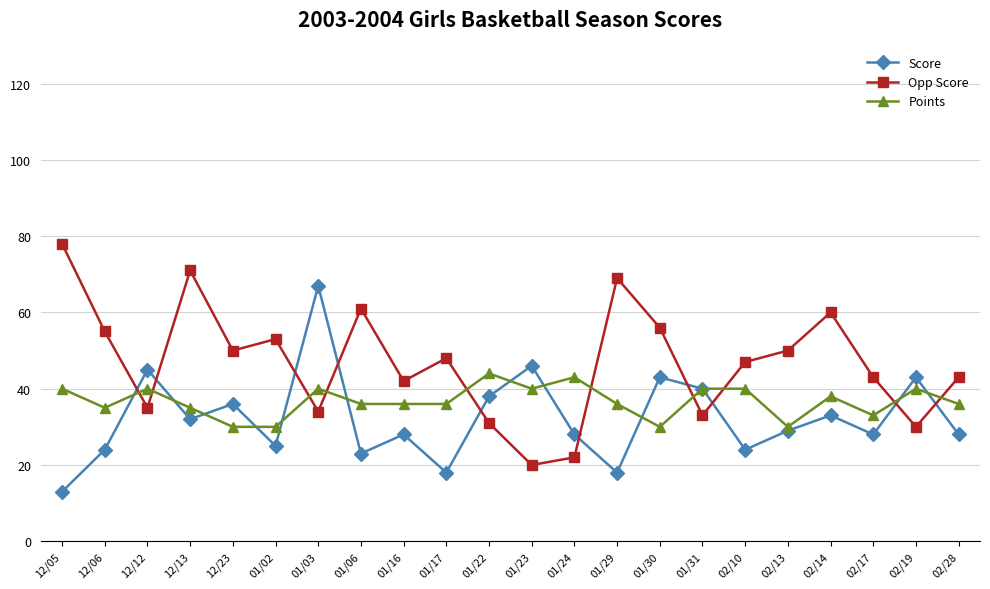

What is the difference between the Score values at 12/06 and 01/29?

6